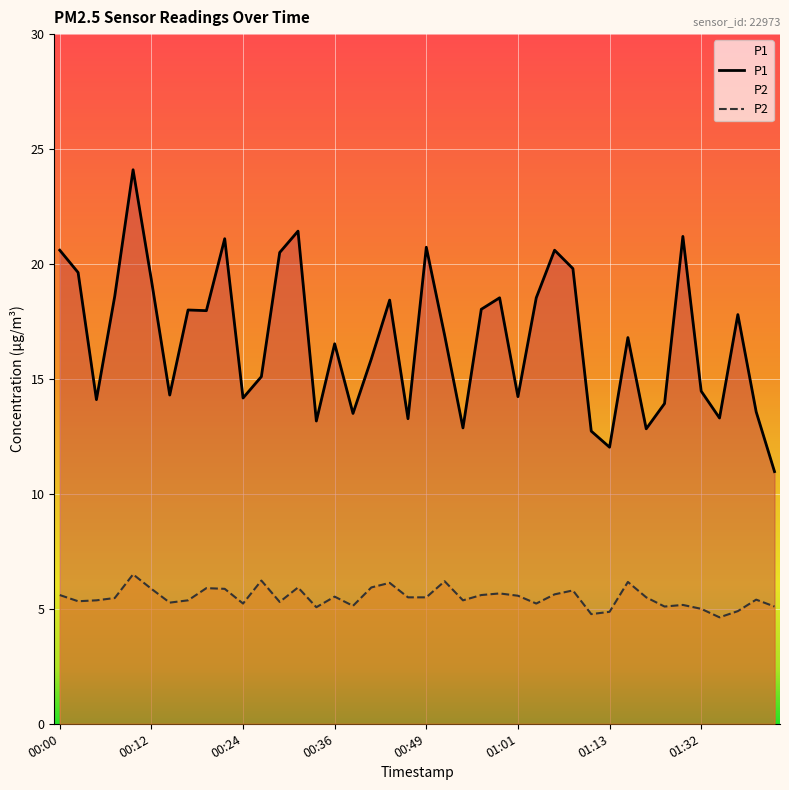

Which series has the largest range (max minus min)?

P1